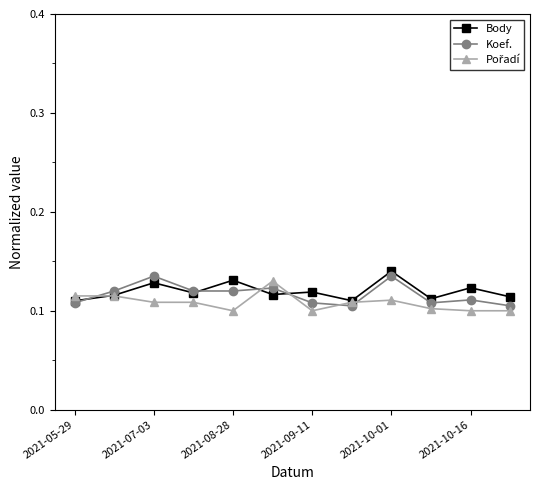

At how many categories does at least one series exceed 0?

12